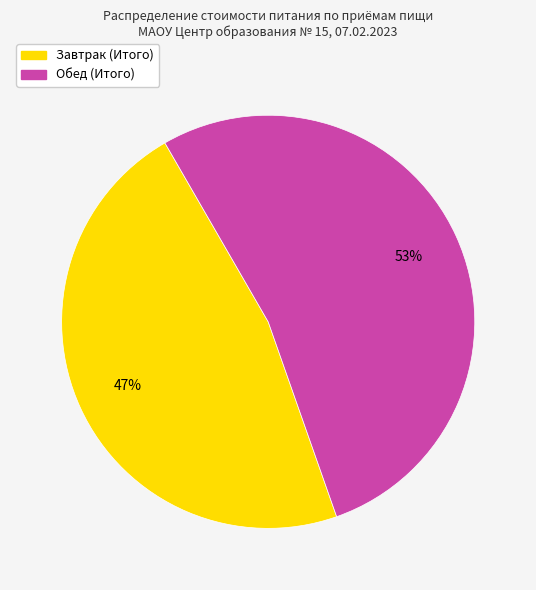

Rank the categories by value from lowest to highest.

Завтрак (Итого), Обед (Итого)